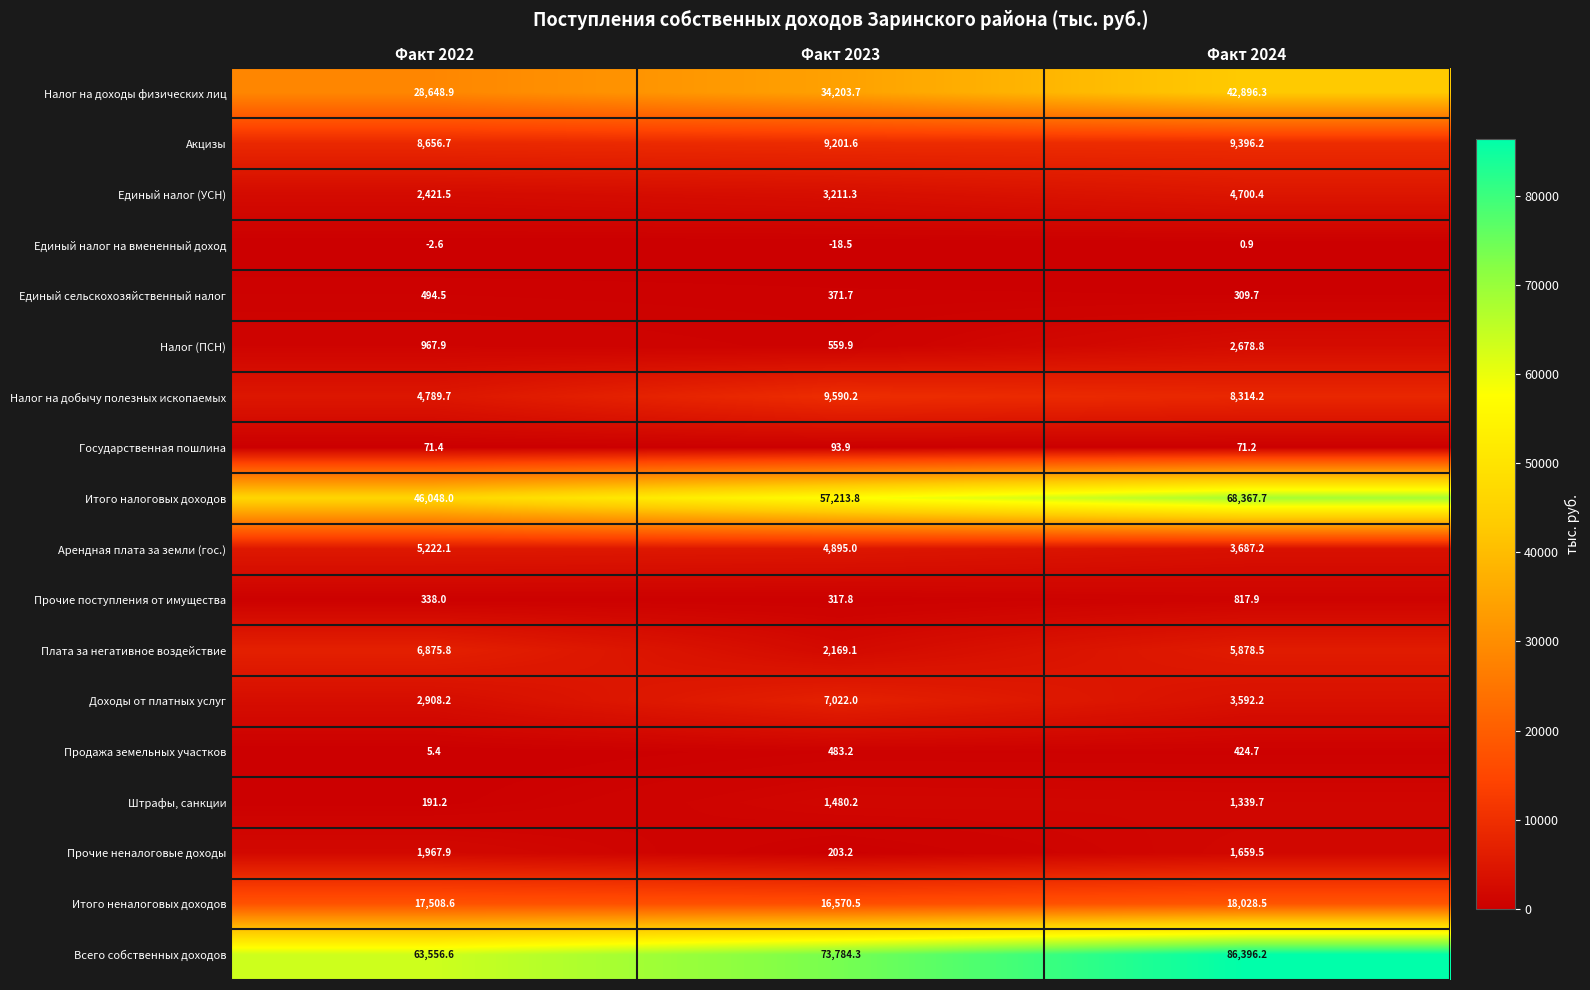

Rank the series at Факт 2024 from highest to lowest value.

Всего собственных доходов, Итого налоговых доходов, Налог на доходы физических лиц, Итого неналоговых доходов, Акцизы, Налог на добычу полезных ископаемых, Плата за негативное воздействие, Единый налог (УСН), Арендная плата за земли (гос.), Доходы от платных услуг, Налог (ПСН), Прочие неналоговые доходы, Штрафы, санкции, Прочие поступления от имущества, Продажа земельных участков, Единый сельскохозяйственный налог, Государственная пошлина, Единый налог на вмененный доход